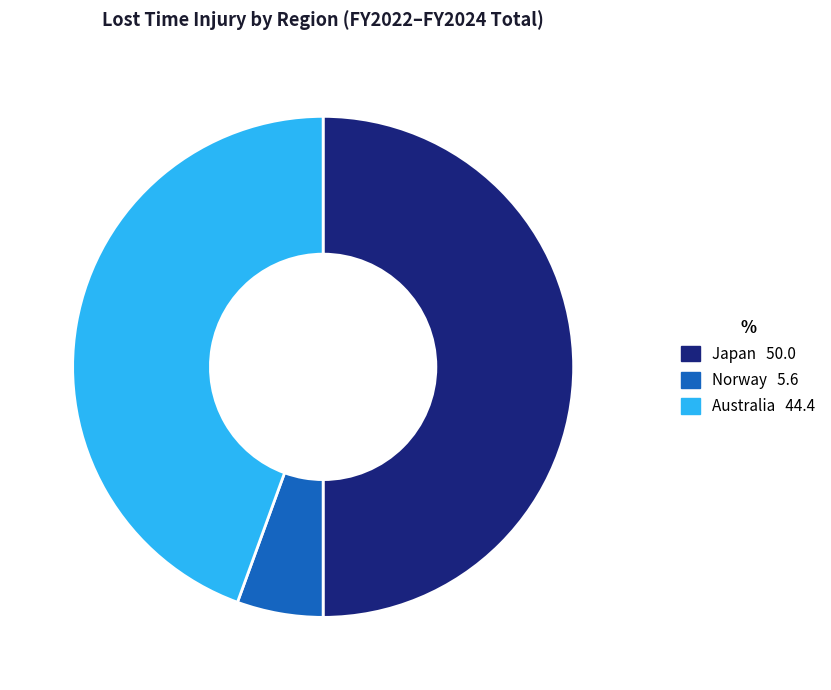

How many segments does this pie chart have?

3